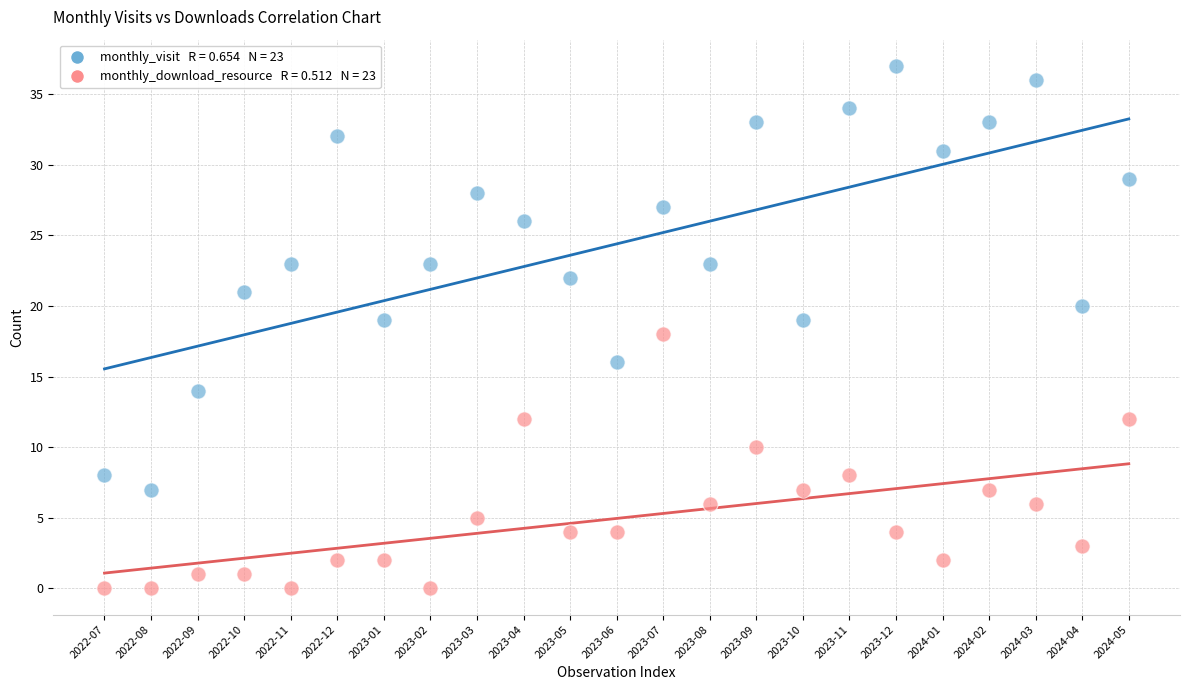

Across all data points, what is the range of Y values (max minus min)?

37